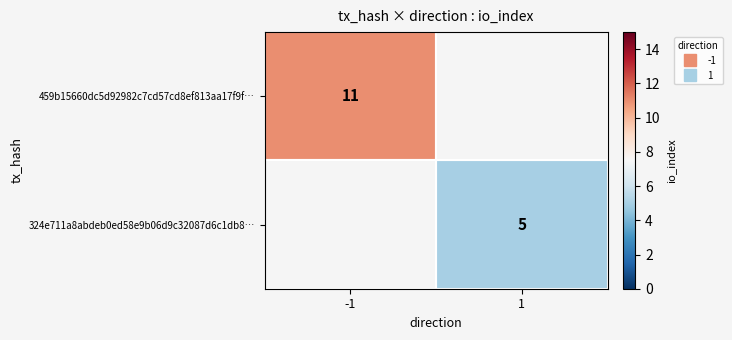

Is the value of 459b15660dc5d92982c7cd57cd8ef813aa17f9f… at -1 greater than the value of 324e711a8abdeb0ed58e9b06d9c32087d6c1db8… at 1?

Yes